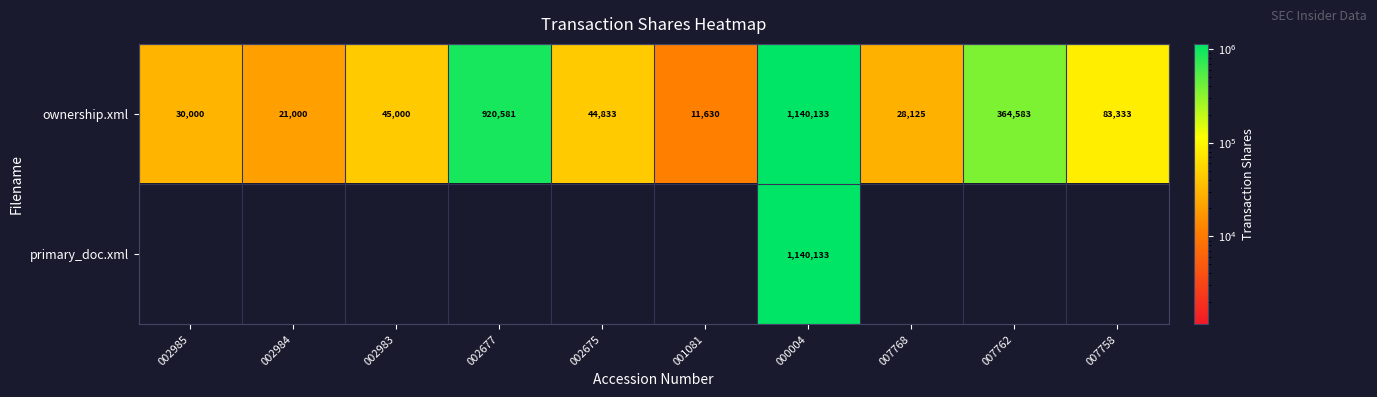

At which label does ownership.xml reach its peak?

000004